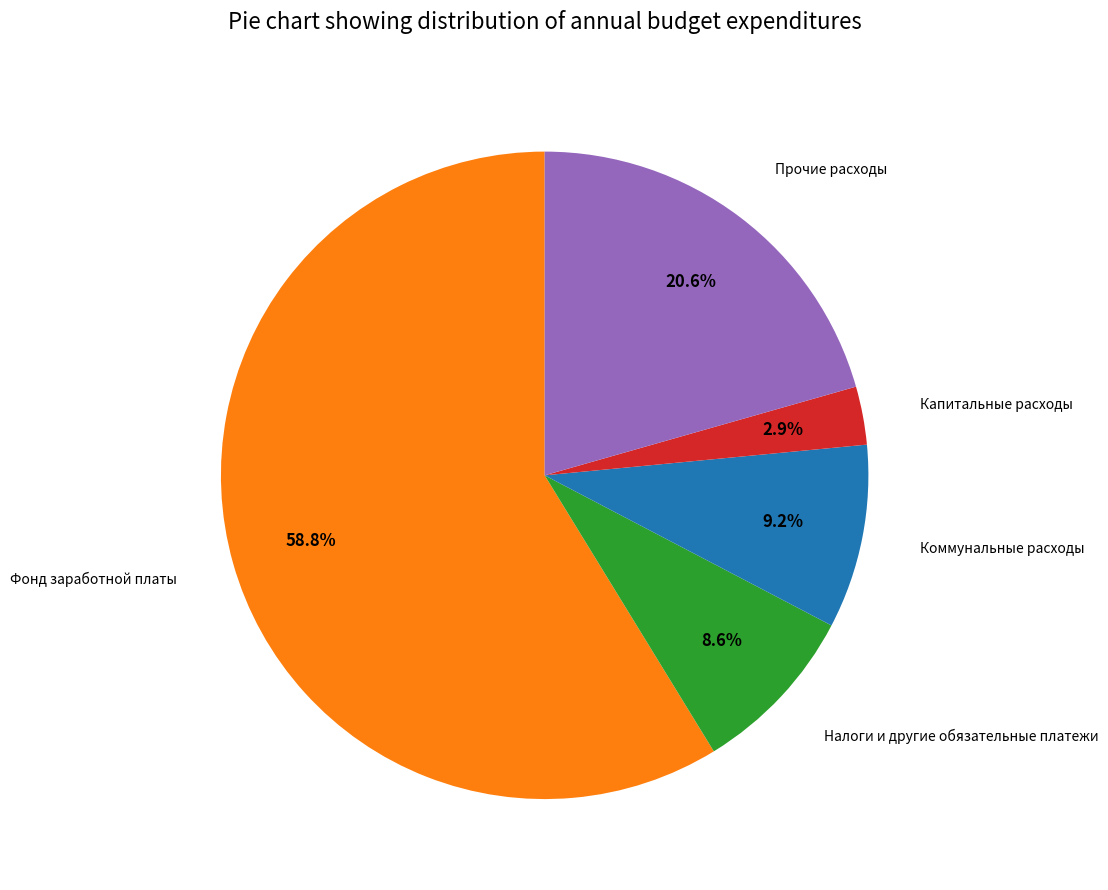

Combined, what portion of the pie is Фонд заработной платы and Налоги и другие обязательные платежи?

67.3%